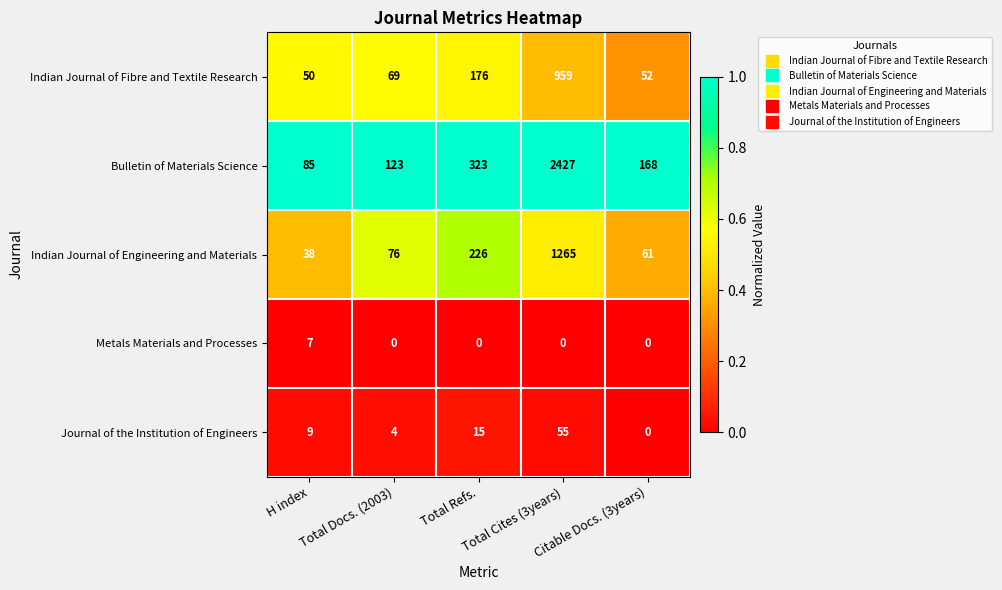

How many series are shown in this chart?

5